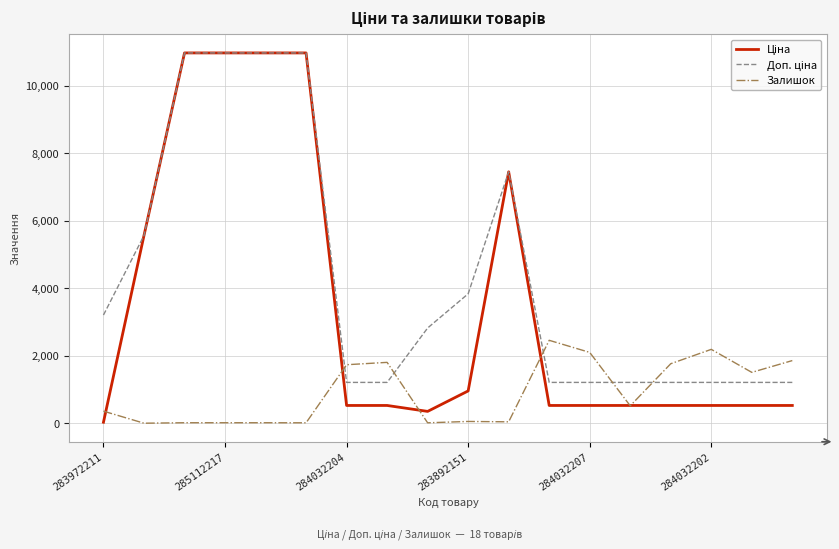

What is the highest value of the Залишок series?

2457.0